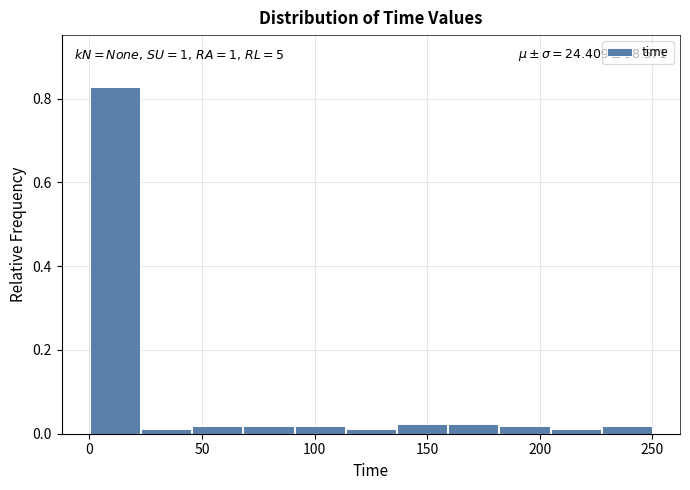

Which range on the x-axis has the tallest bar?

0 to 25